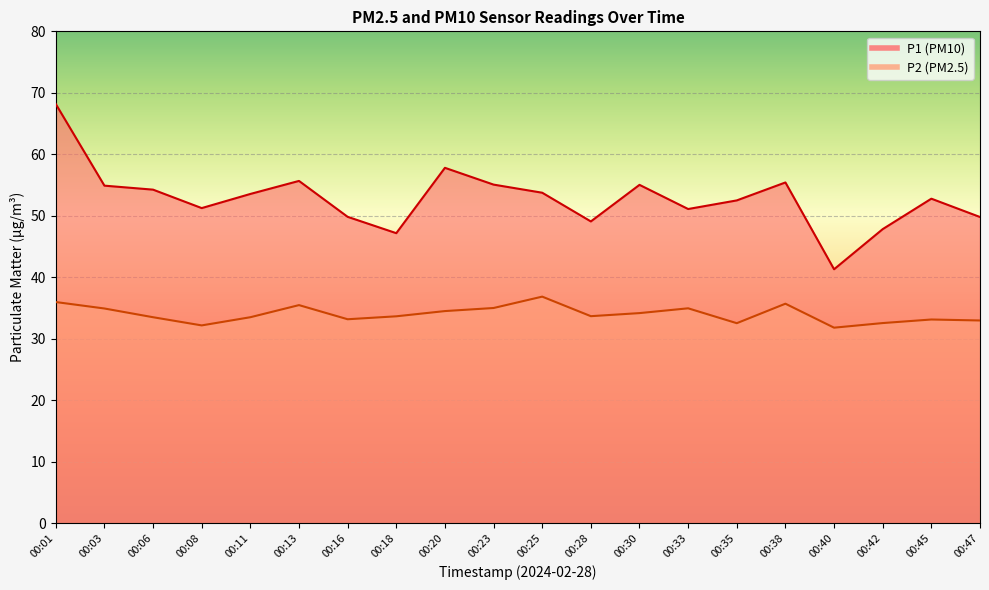

In P2, how many points are lower than both neighbors (excluding endpoints)?

5